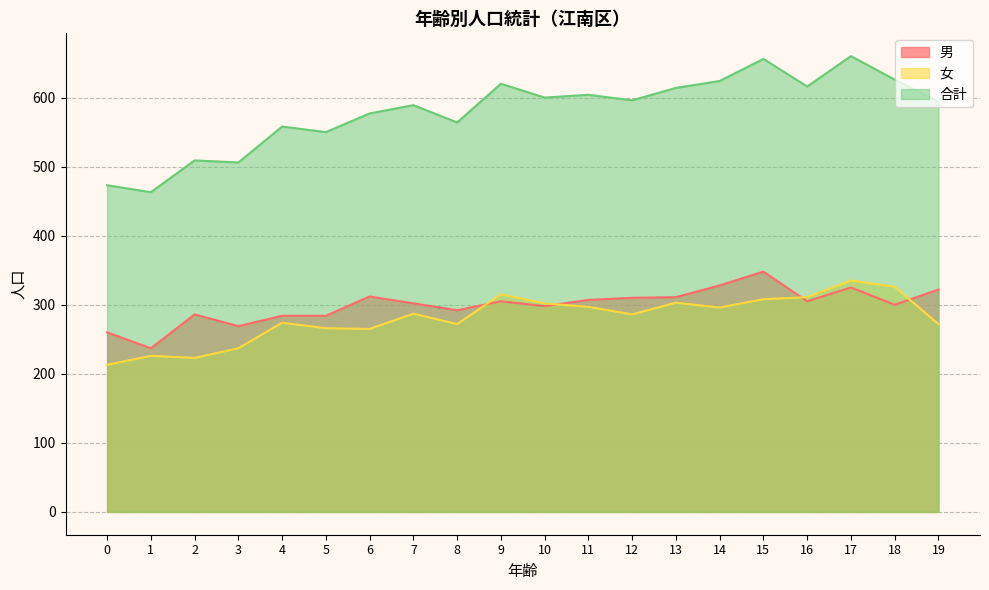

Reading right to left, what are all the values shown in this chart?

男: 19=322	18=300	17=325	16=305	15=348	14=328	13=311	12=310	11=307	10=298	9=305	8=292	7=302	6=312	5=284	4=284	3=269	2=286	1=237	0=260
女: 19=272	18=326	17=335	16=311	15=308	14=296	13=303	12=286	11=297	10=302	9=315	8=272	7=287	6=265	5=266	4=274	3=237	2=223	1=226	0=213
合計: 19=594	18=626	17=660	16=616	15=656	14=624	13=614	12=596	11=604	10=600	9=620	8=564	7=589	6=577	5=550	4=558	3=506	2=509	1=463	0=473